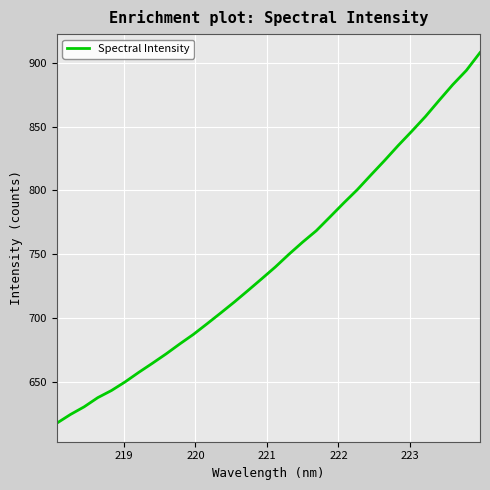

What is the difference between the maximum and minimum values?

289.8